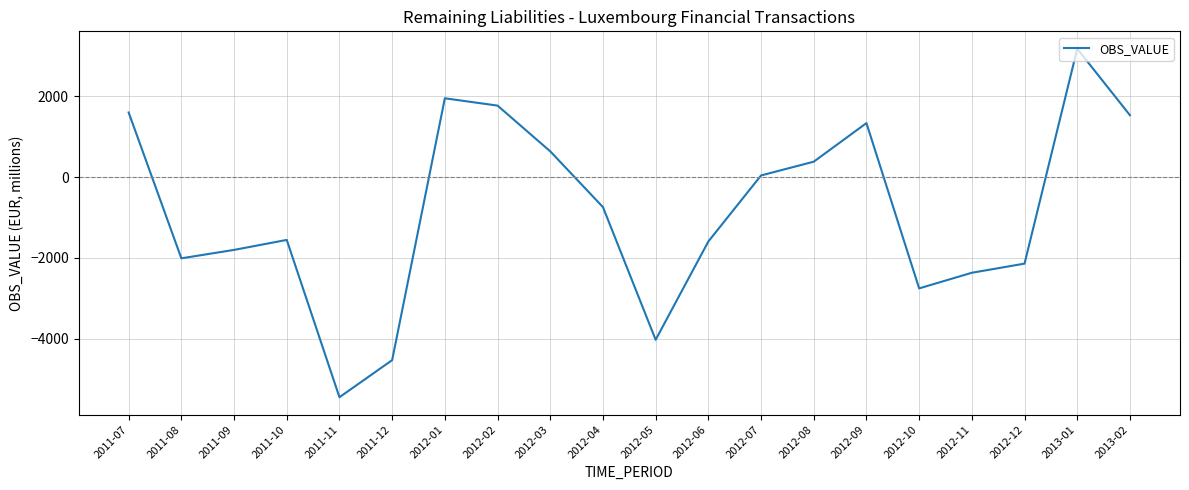

Between 2012-06 and 2011-12, which is larger?

2012-06